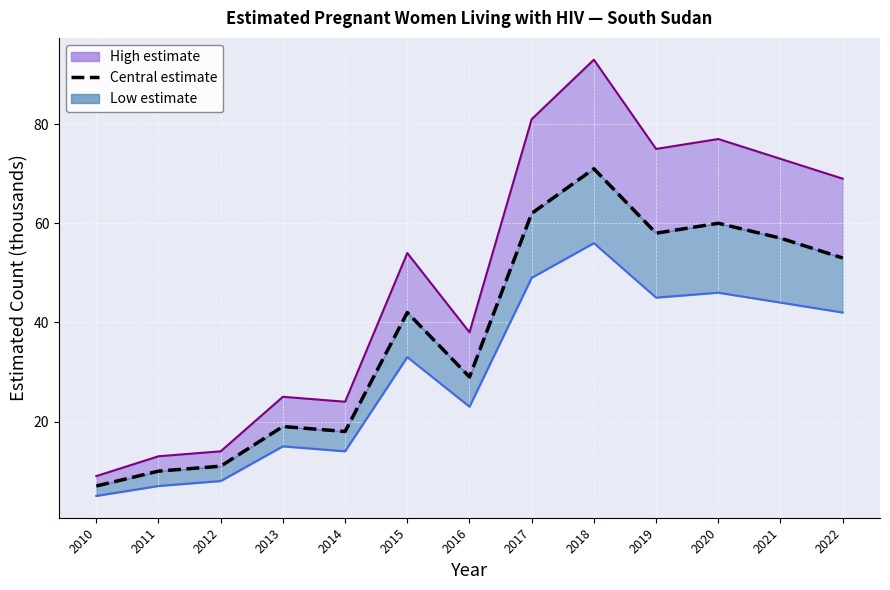

How many interior local peaks (higher than both neighbors) does the data have?

4